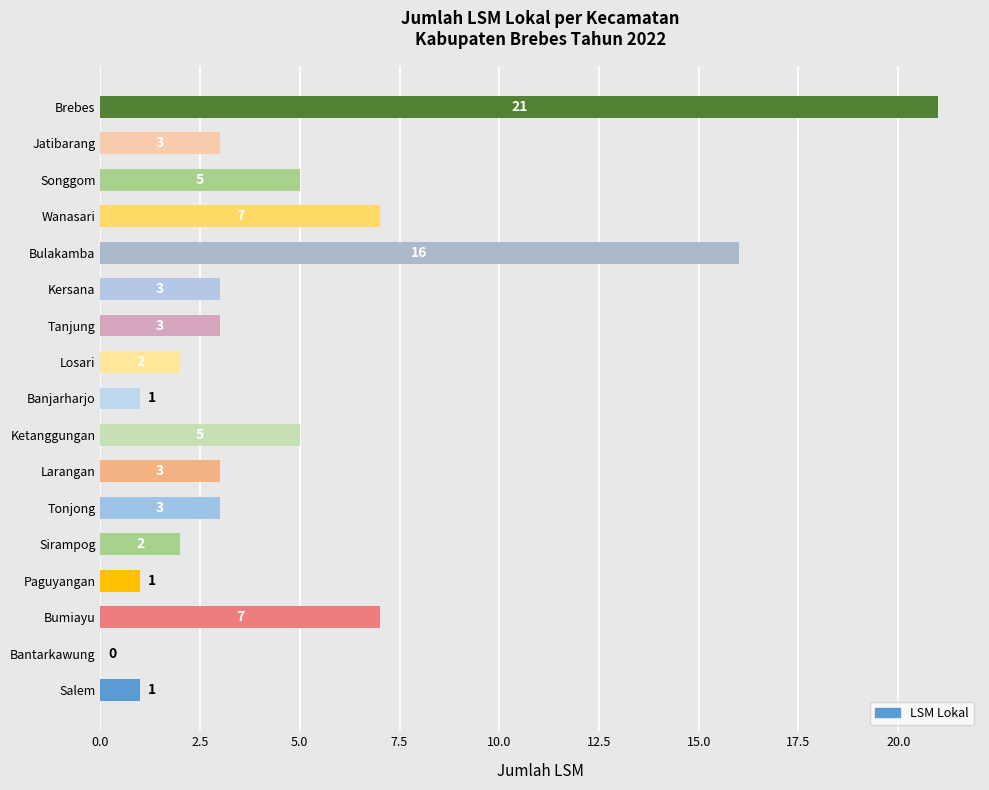

The chart shows a value of 3 at Sirampog. True or false?

False